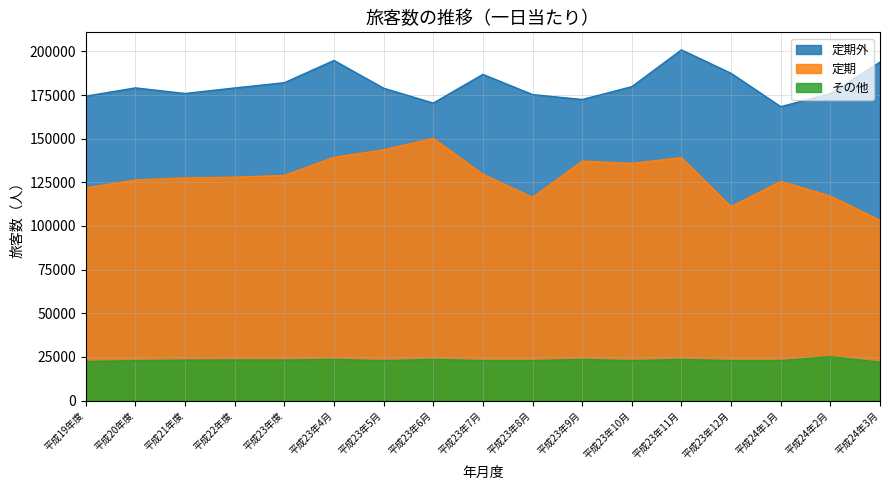

At which label does 定期外 reach its minimum?

平成24年1月